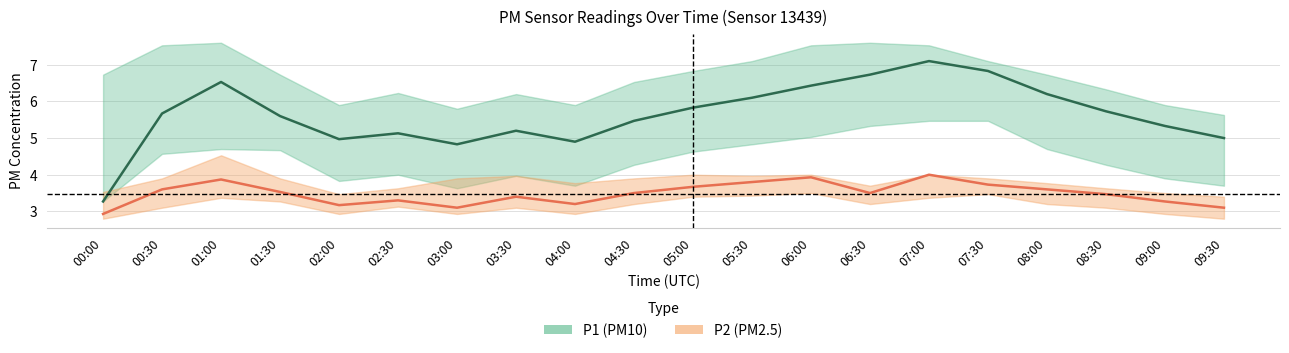

True or false: P2 and P1 intersect in this chart.

False